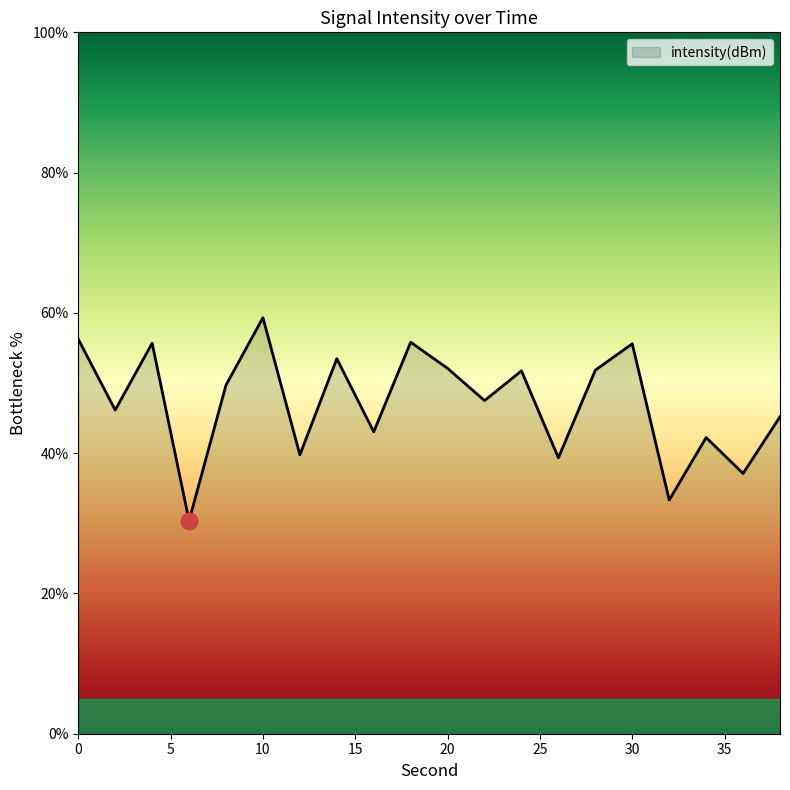

How many lines are shown in the chart?

1